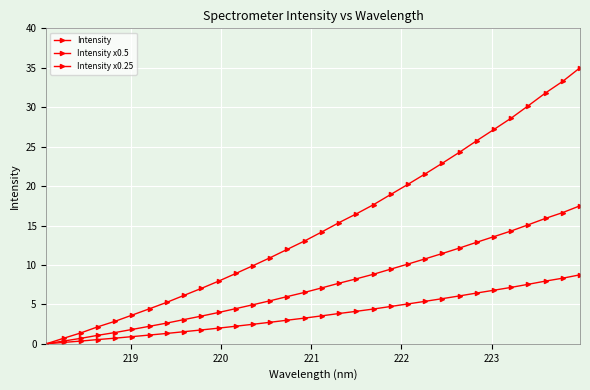

How many lines are shown in the chart?

3